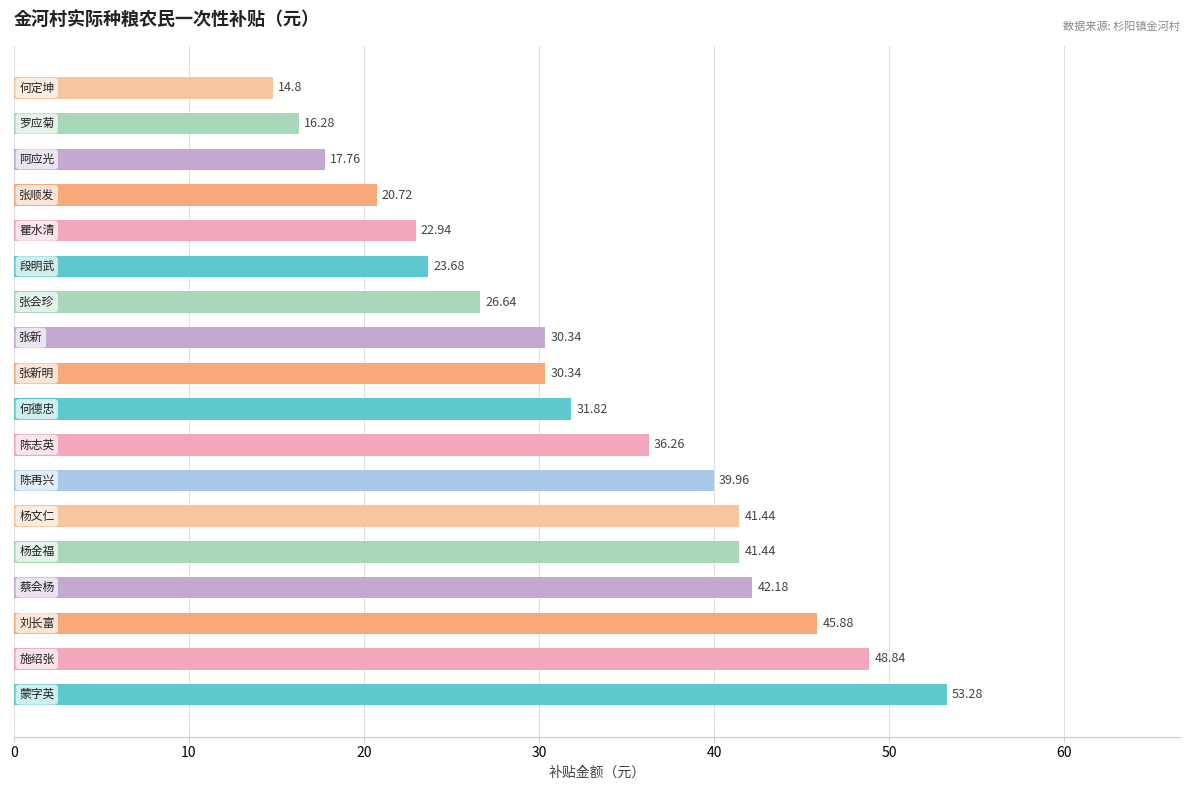

What is the average value?

32.5